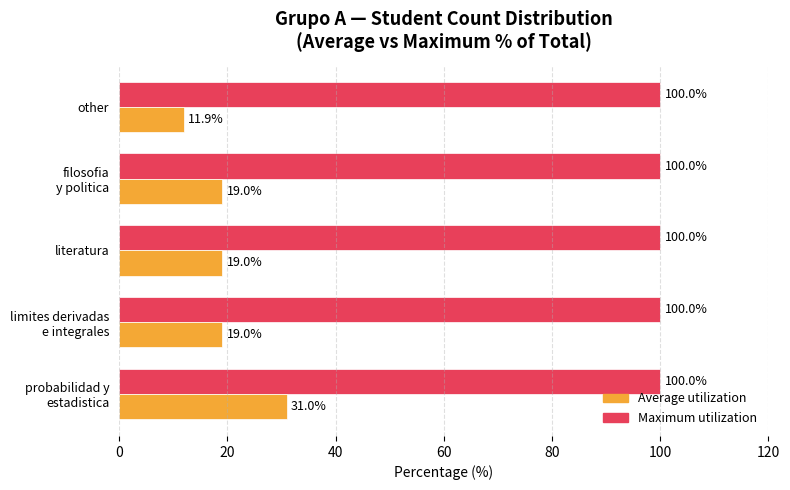

What is the minimum value shown in the chart?

11.9